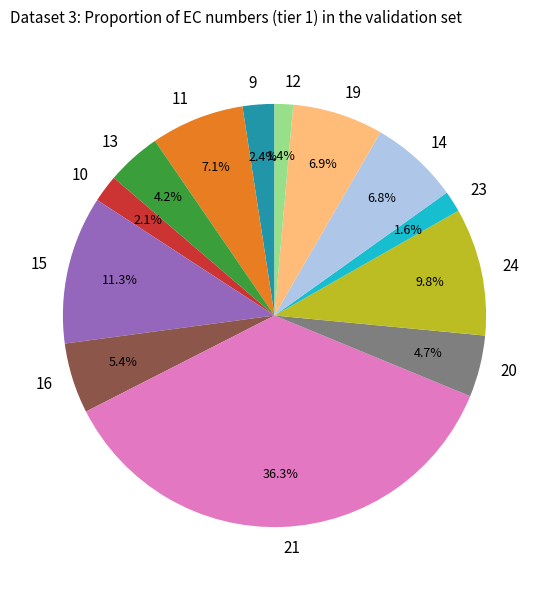

To the nearest percent, what is the difference between the largest and smallest slice percentages?

35%